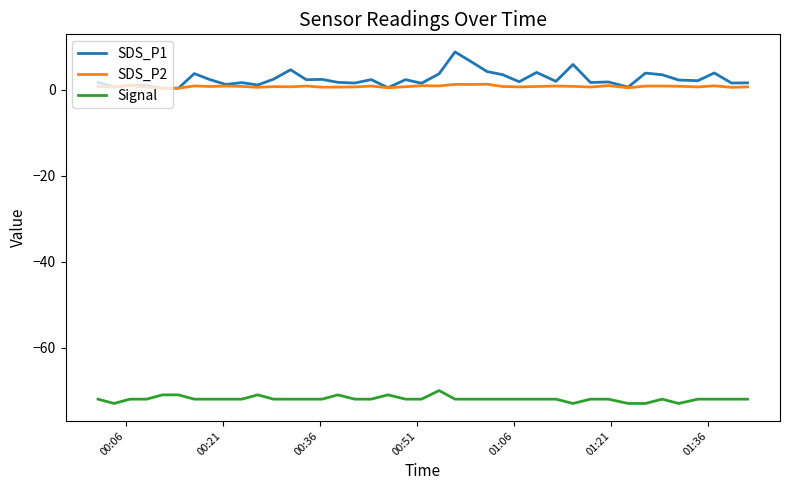

Rank the series by their maximum value, from lowest to highest.

Signal, SDS_P2, SDS_P1